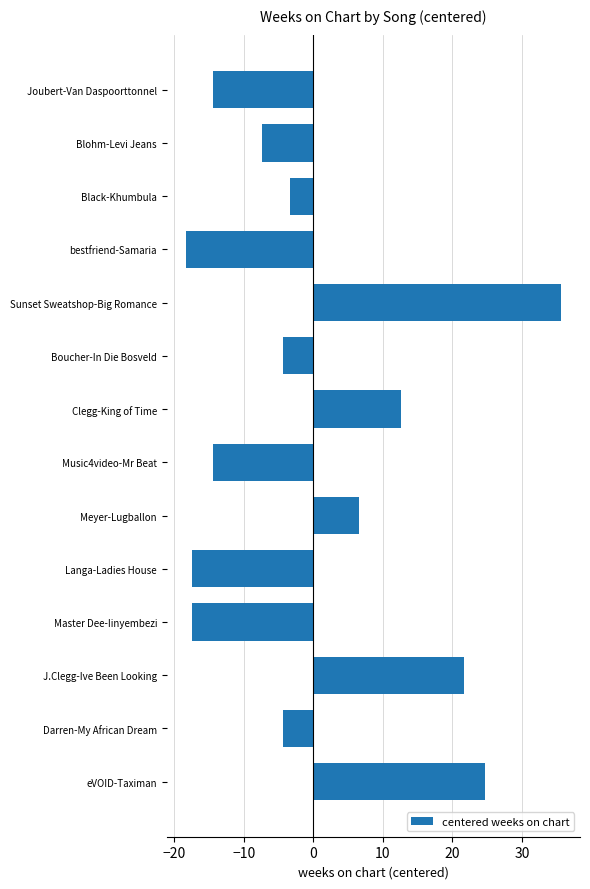

How many data points are less than -4?

8